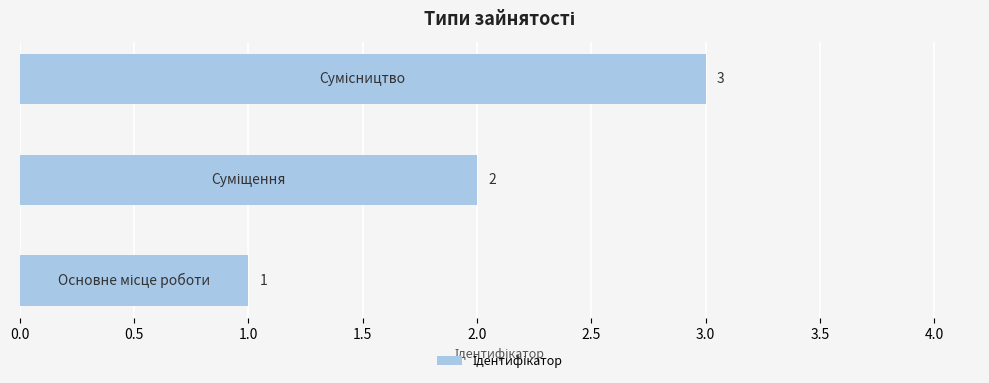

Count the values in the range 1 to 3.

3